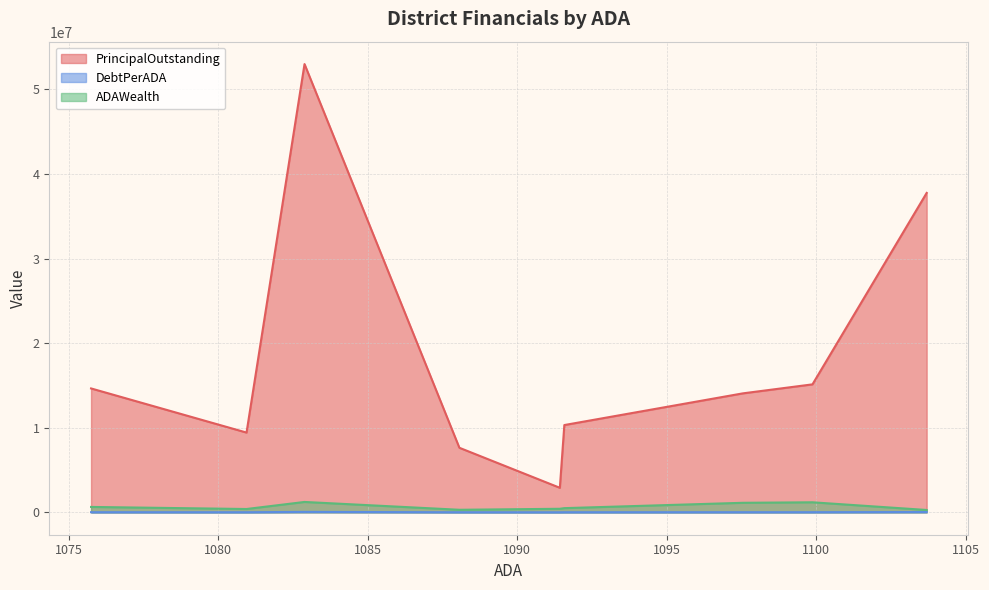

Which series has the largest range (max minus min)?

PrincipalOutstanding